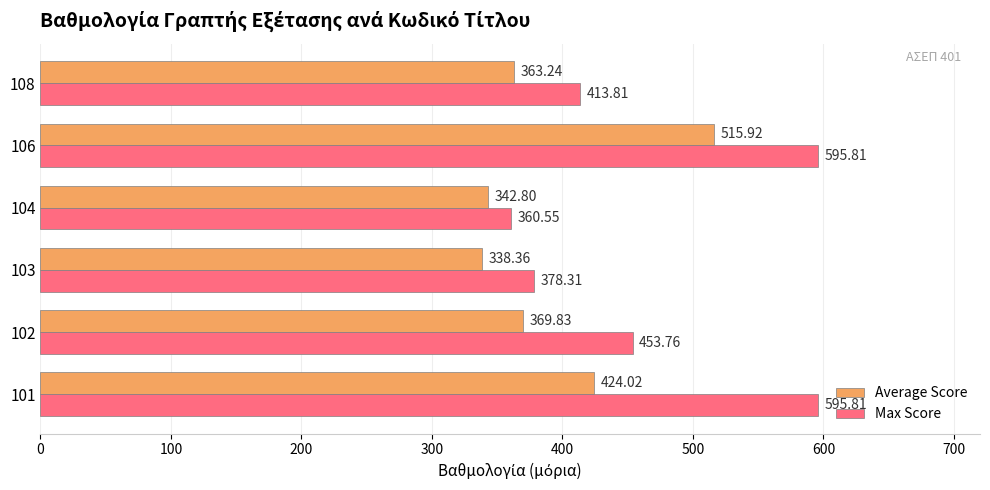

What is the difference between the highest and lowest values at 102?

83.9